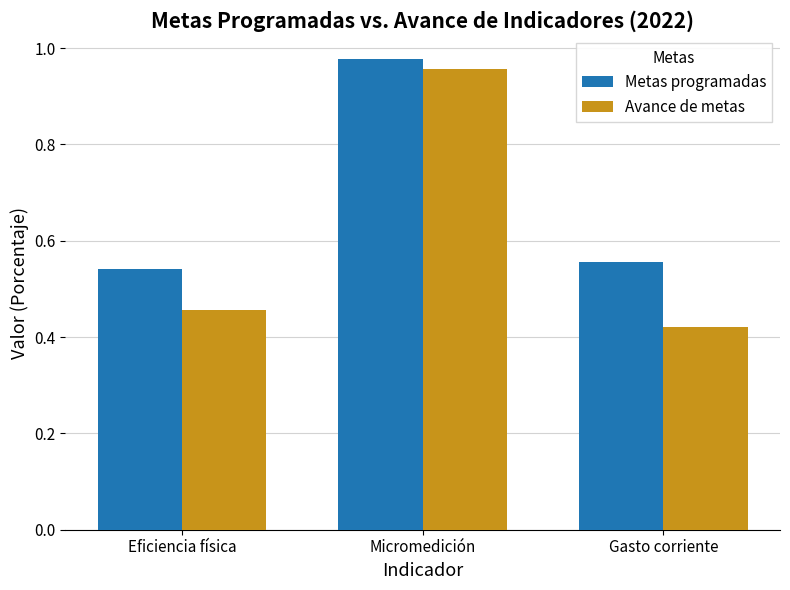

At how many categories does at least one series exceed 0?

3